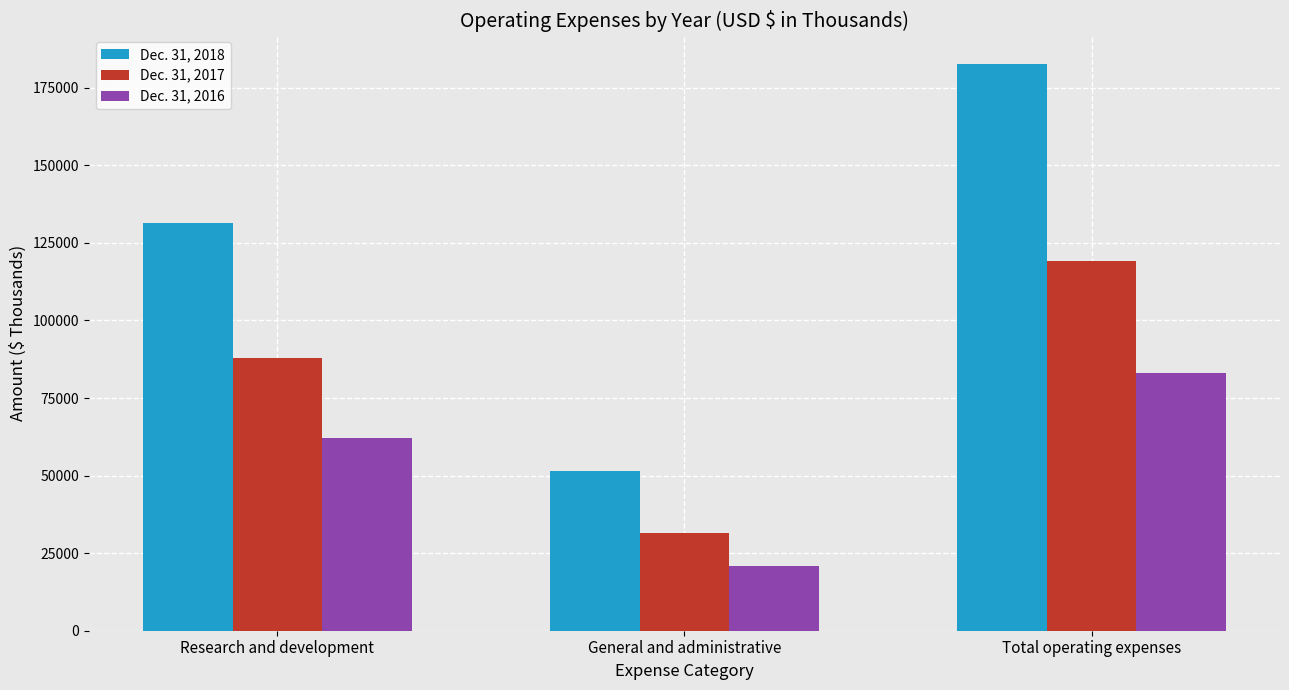

Does the chart contain any negative values?

No